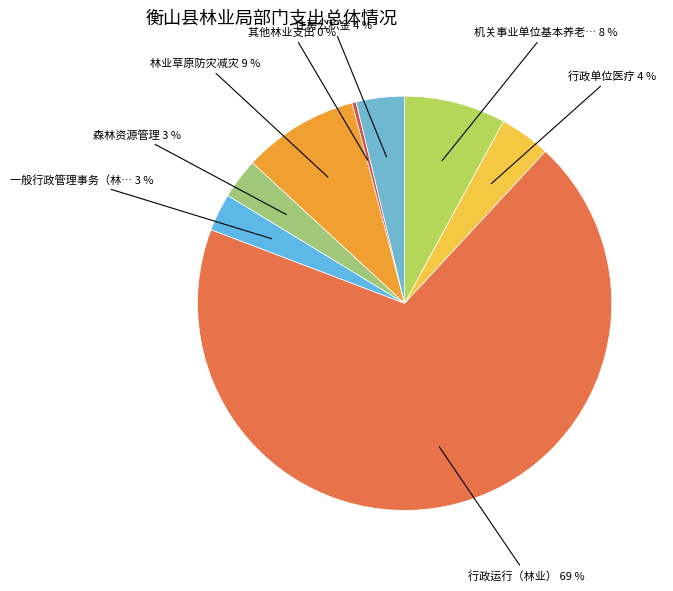

To the nearest percent, what is the average slice percentage?

13%